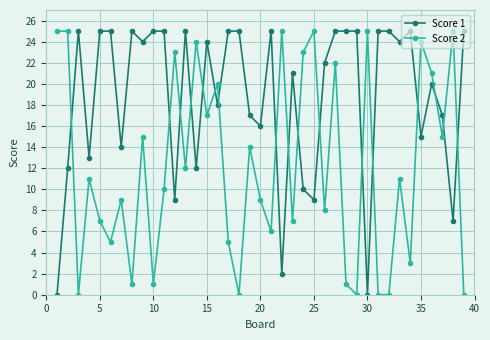

Reading left to right, list all the values displayed in this chart.

Score 1: 0	12	25	13	25	25	14	25	24	25	25	9	25	12	24	18	25	25	17	16	25	2	21	10	9	22	25	25	25	0	25	25	24	25	15	20	17	7	25
Score 2: 25	25	0	11	7	5	9	1	15	1	10	23	12	24	17	20	5	0	14	9	6	25	7	23	25	8	22	1	0	25	0	0	11	3	24	21	15	25	0